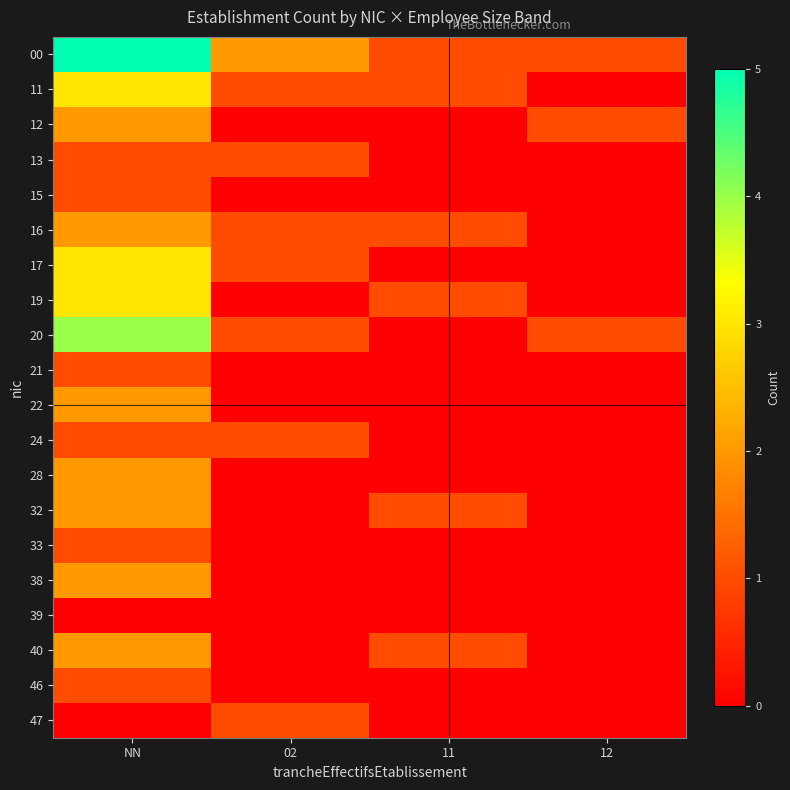

Which has a higher value, NN or 11?

NN